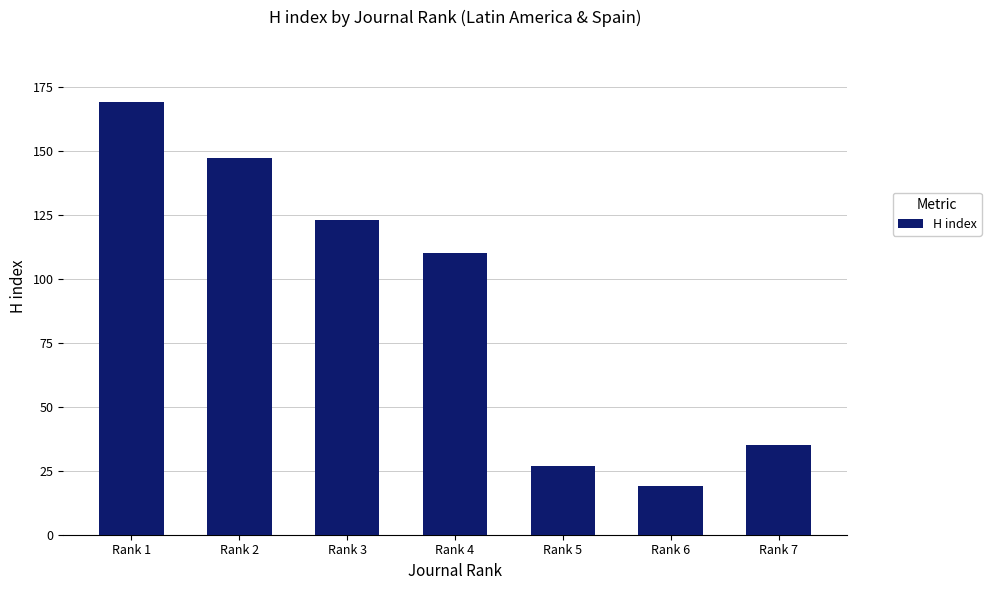

How many bars are there in total?

7